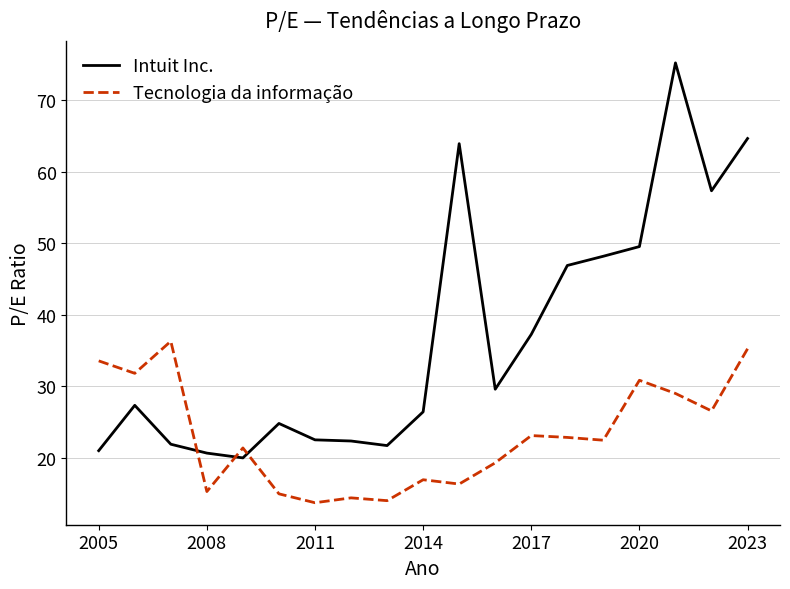

Which series has the largest total across all categories?

Intuit Inc.